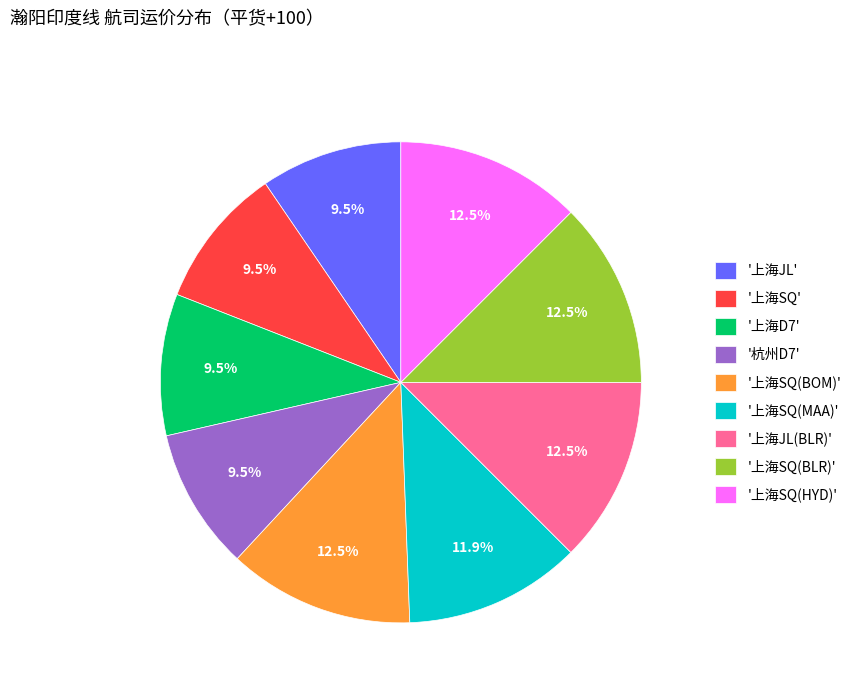

Combined, what portion of the pie is '上海SQ(BLR)' and '上海SQ'?

22.0%